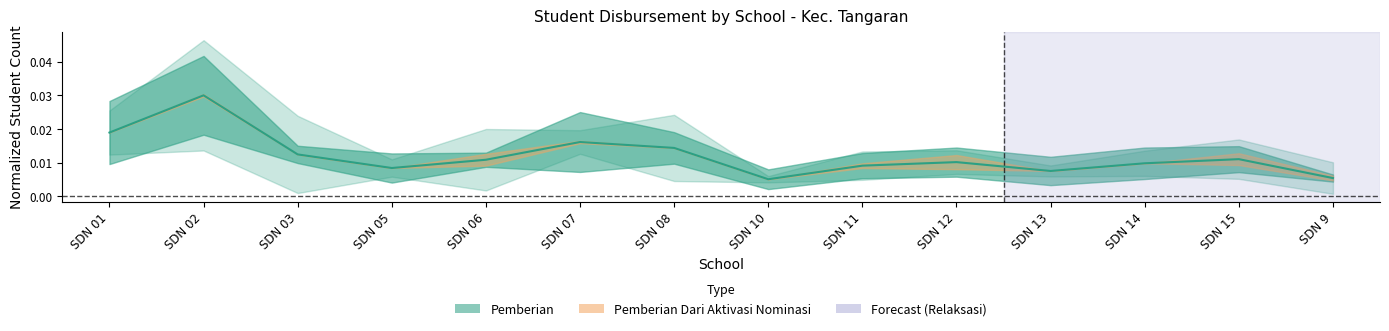

Which has a higher value, SDN 15 or SDN 10?

SDN 15